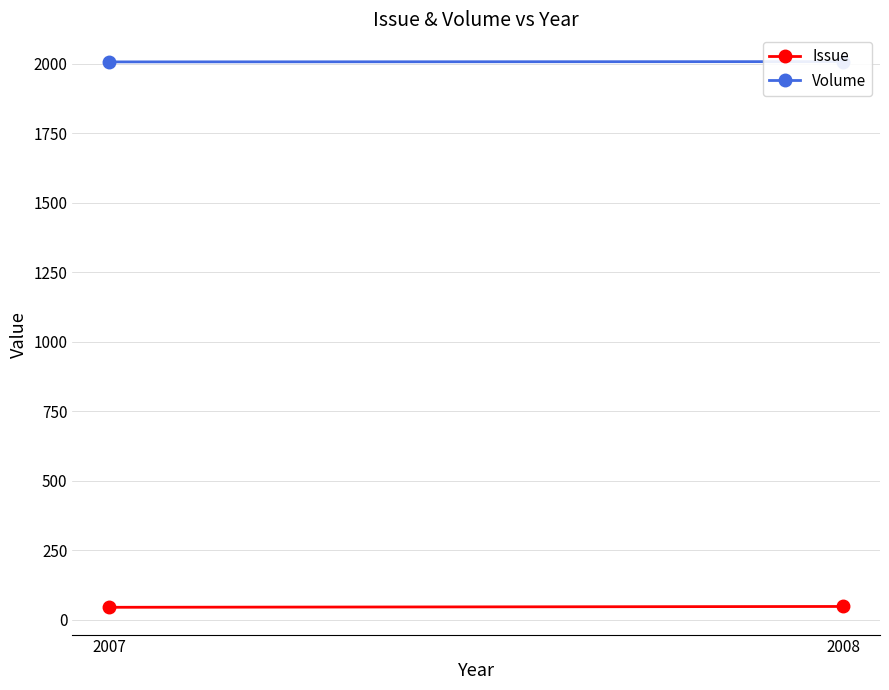

At which category is the sum across all series the highest?

2008